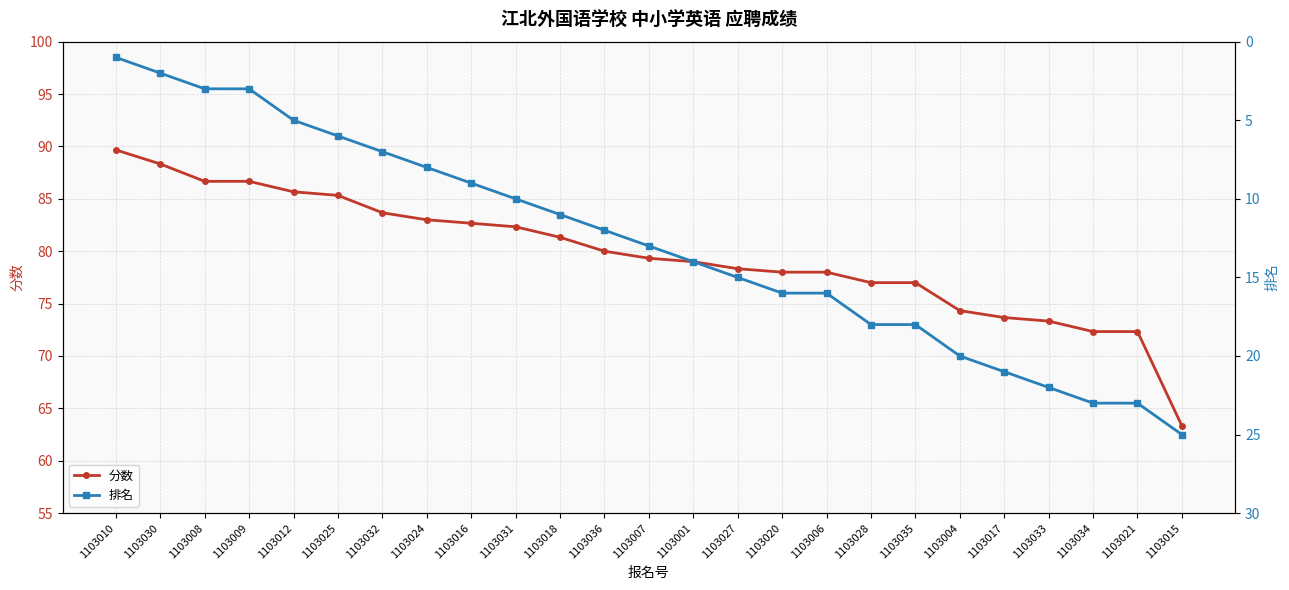

What is the sum of the 分数 values at 1103028 and 1103017?

150.7